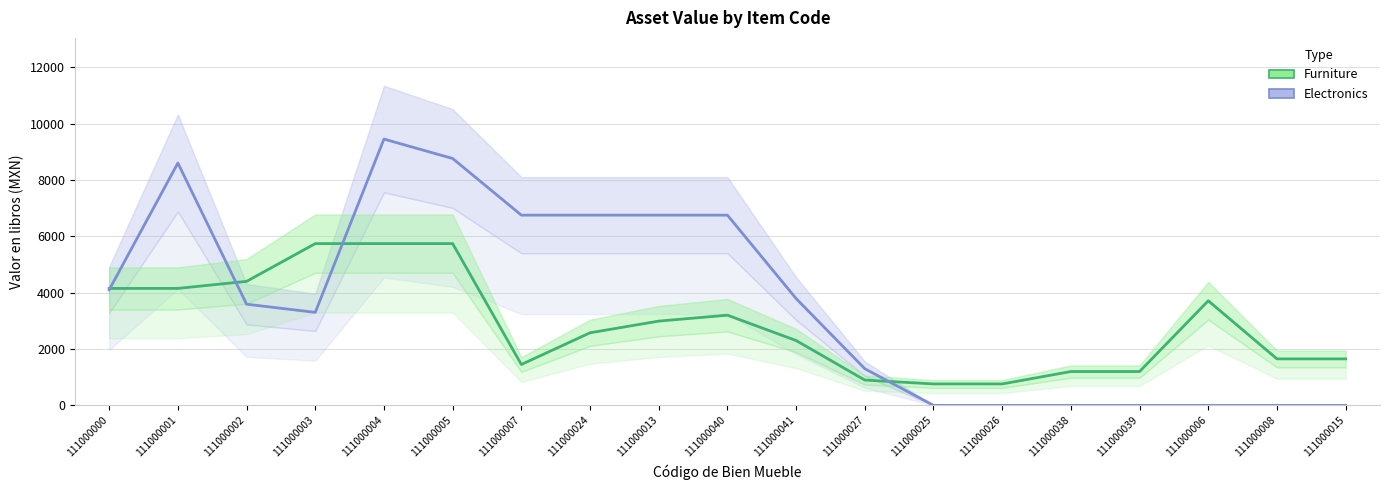

Reading right to left, list all the values displayed in this chart.

Furniture: 111000015=1649.0	111000008=1649.0	111000006=3712.0	111000039=1200.0	111000038=1200.0	111000026=760.0	111000025=760.0	111000027=898.0	111000041=2300.0	111000040=3200.0	111000013=2990.0	111000024=2575.0	111000007=1450.0	111000005=5740.0	111000004=5740.0	111000003=5740.0	111000002=4400.0	111000001=4150.0	111000000=4150.0
Electronics: 111000015=0.0	111000008=0.0	111000006=0.0	111000039=0.0	111000038=0.0	111000026=0.0	111000025=0.0	111000027=1300.0	111000041=3790.0	111000040=6750.0	111000013=6750.0	111000024=6750.0	111000007=6750.0	111000005=8761.0	111000004=9450.0	111000003=3300.0	111000002=3590.0	111000001=8600.0	111000000=4100.0